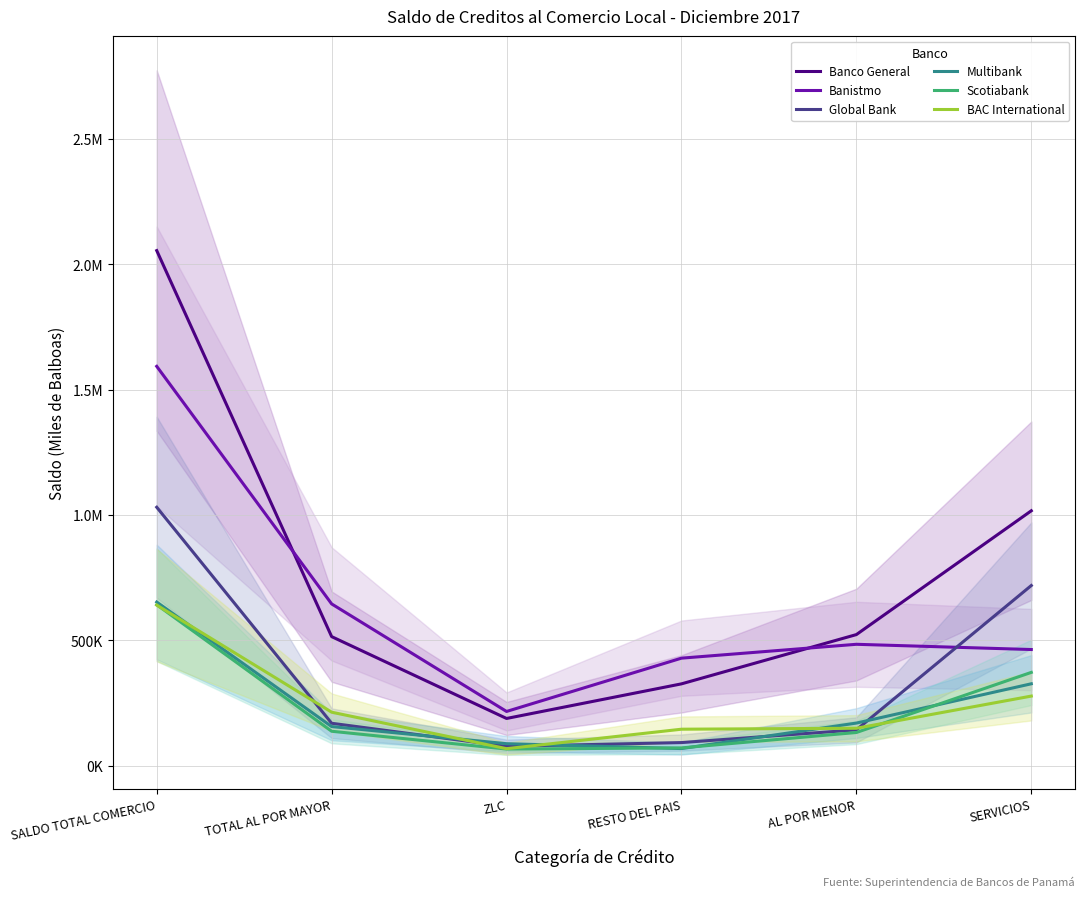

Where is Global Bank nearest to the value 554199?

SERVICIOS